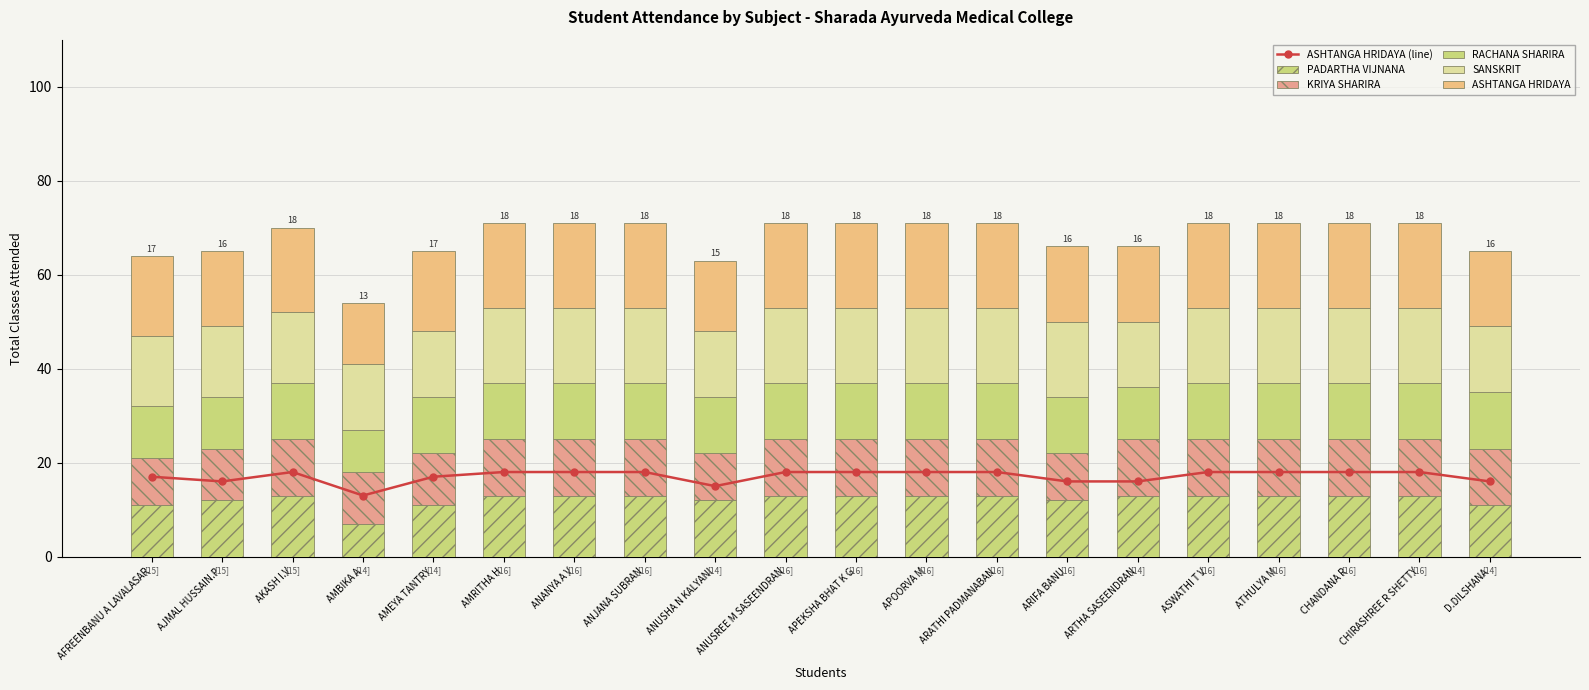

The value of RACHANA SHARIRA at ANUSREE M SASEENDRAN is 7. True or false?

False